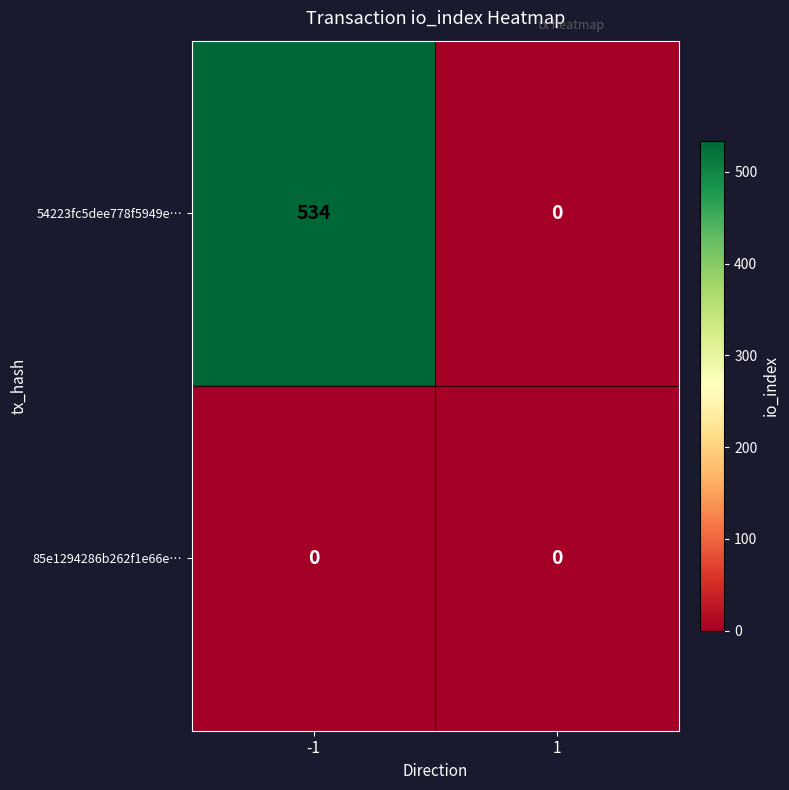

The value of 85e1294286b262f1e66e… at 1 is 0. True or false?

True